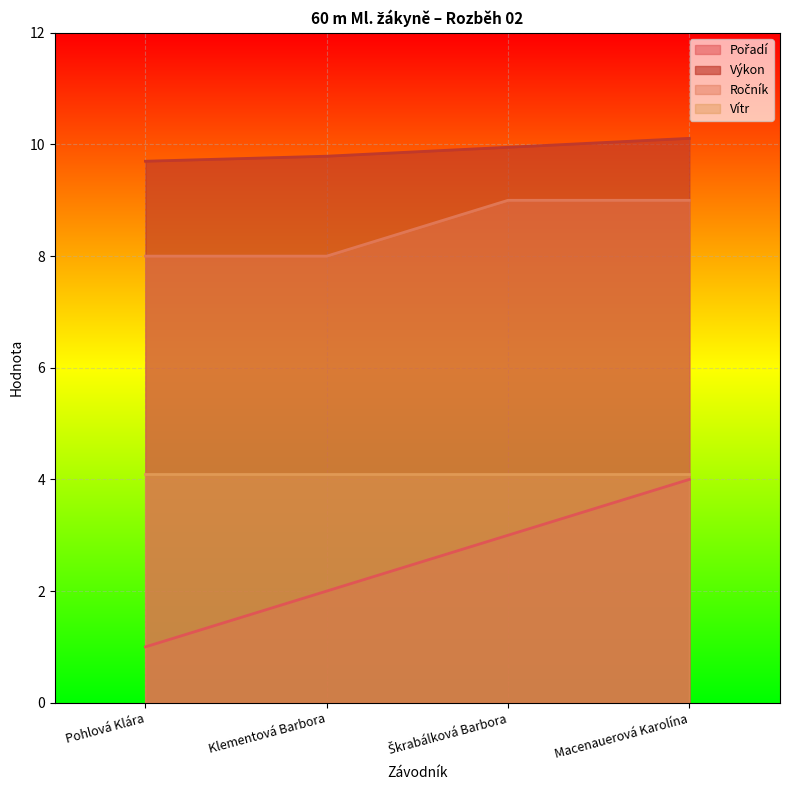

List the labels in order of Pořadí value, smallest first.

Pohlová Klára, Klementová Barbora, Škrabálková Barbora, Macenauerová Karolína